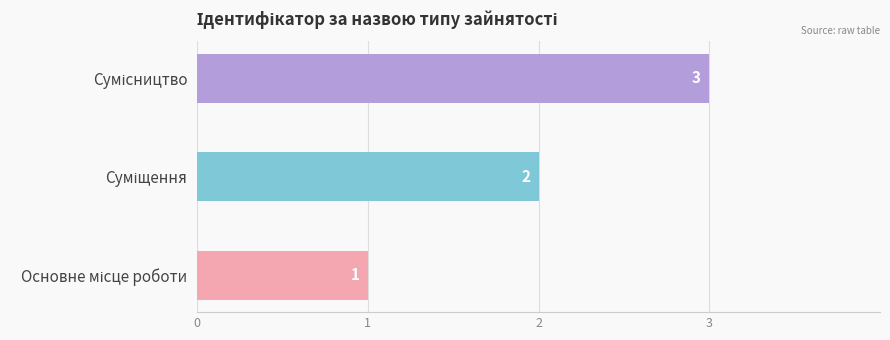

Count the values in the range 1 to 3.

3